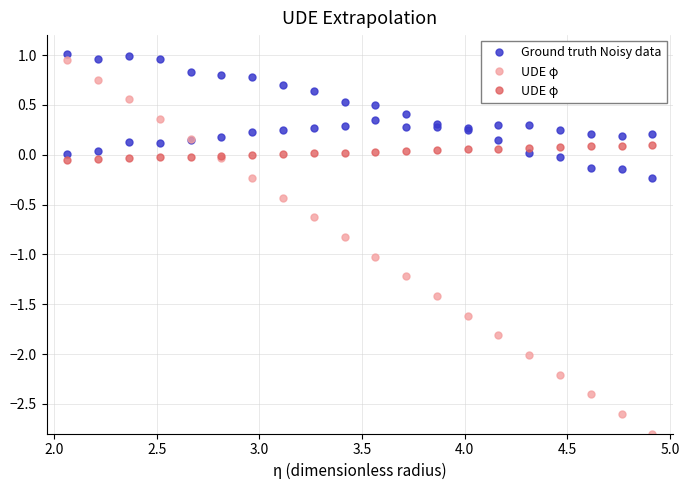

How many data points in UDE φ are less than 0?

7